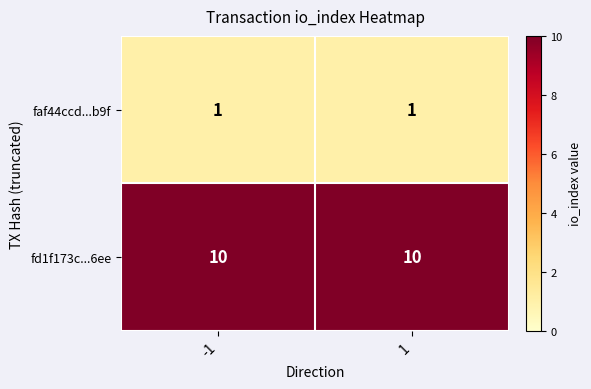

What is the approximate value of fd1f173c...6ee at -1?

10